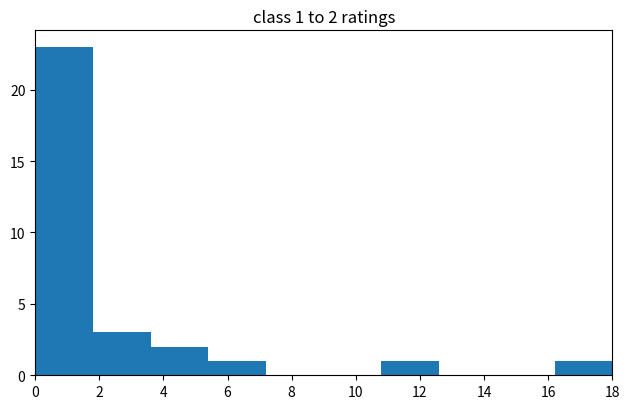

Over which range of the x-axis is the bar tallest?

0.0 to 1.8